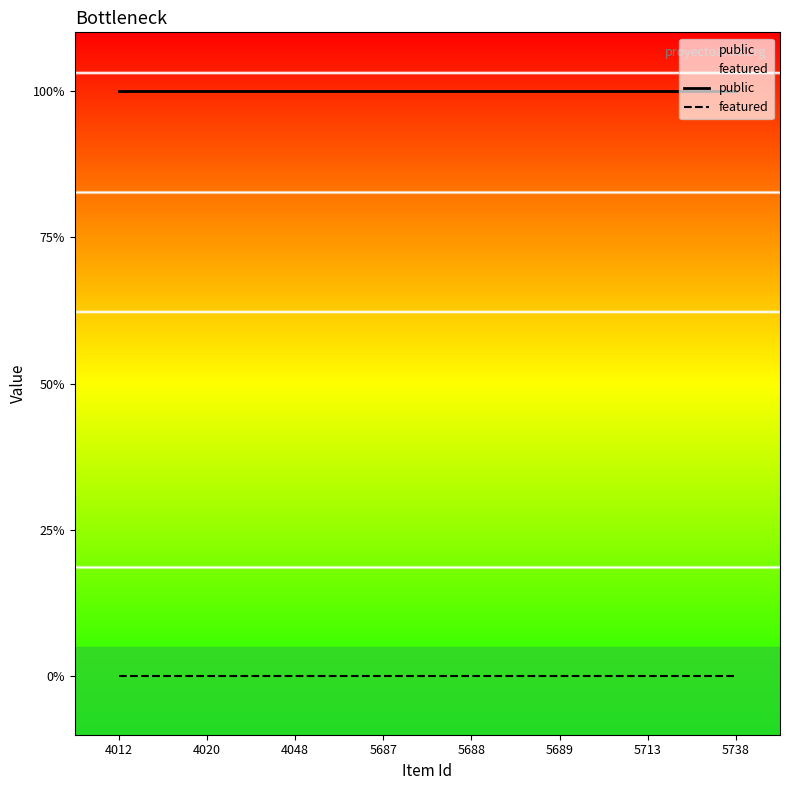

Is it true that featured equals 0 at 5688?

True